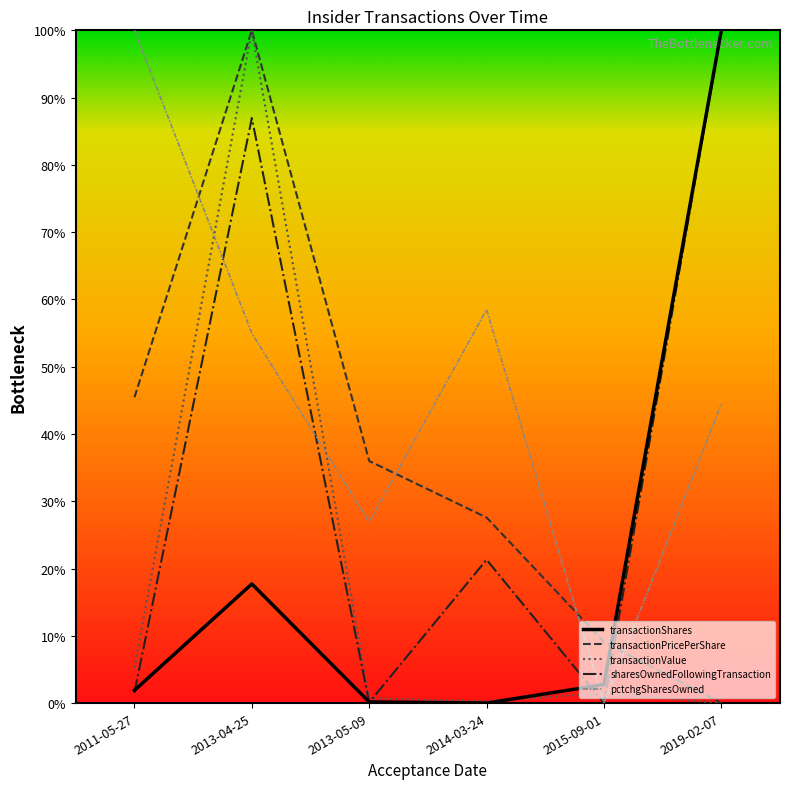

Where do transactionValue and pctchgSharesOwned first cross each other?

2011-05-27 and 2013-04-25